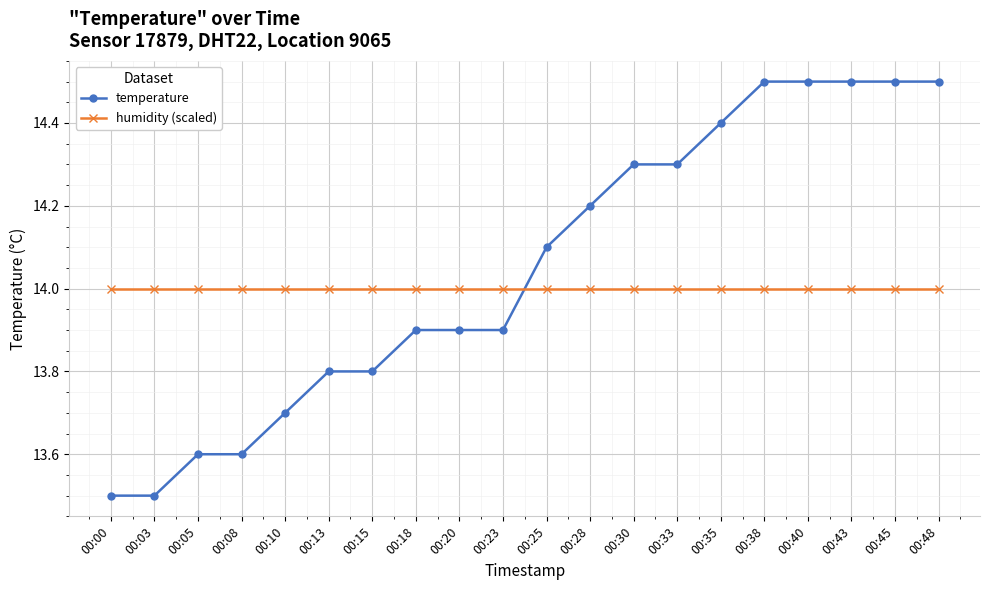

List the series in order of their overall mean, highest first.

temperature, humidity (scaled)